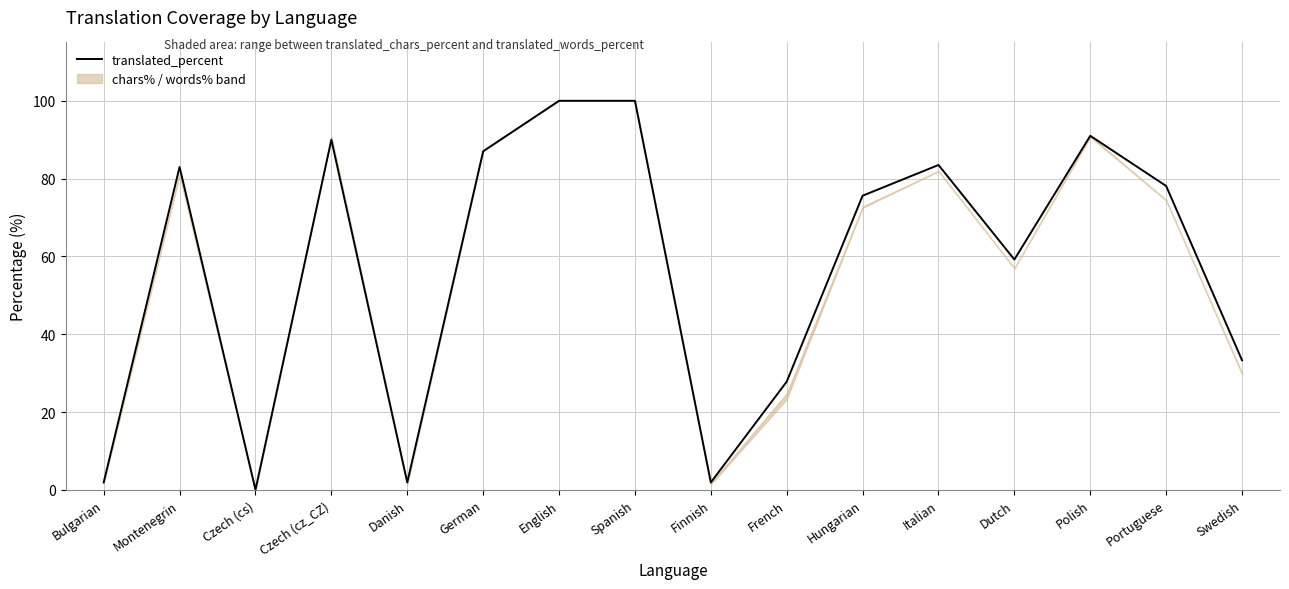

What is the difference between the second highest and minimum values?

100.0